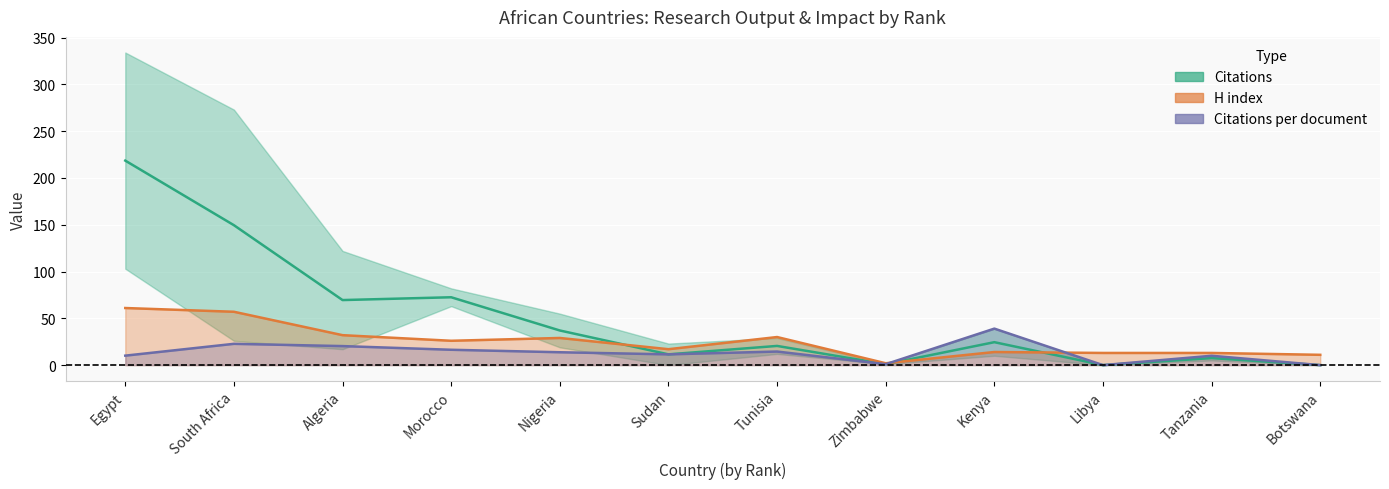

How many data points in Citations are above 24?

6